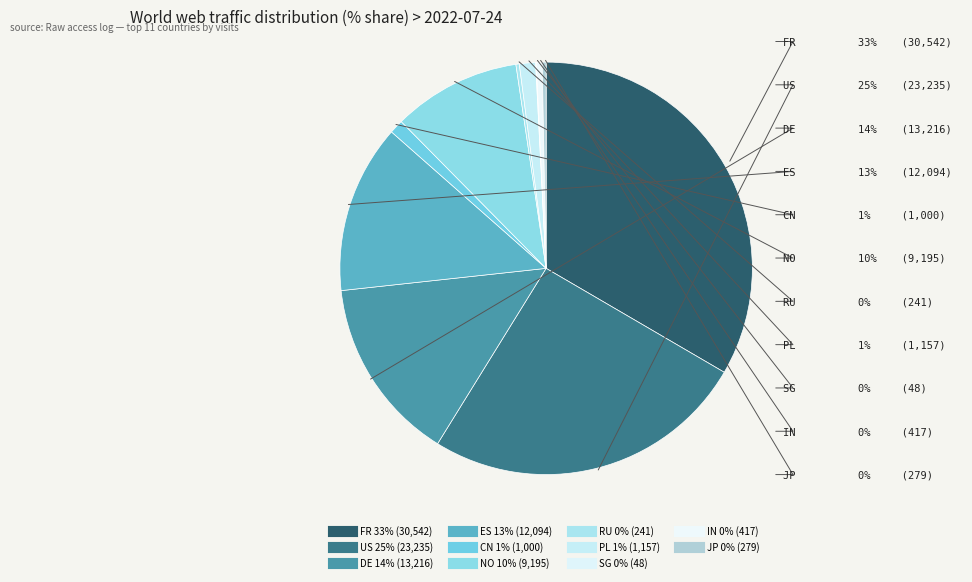

True or false: CN accounts for 1% of the total.

True